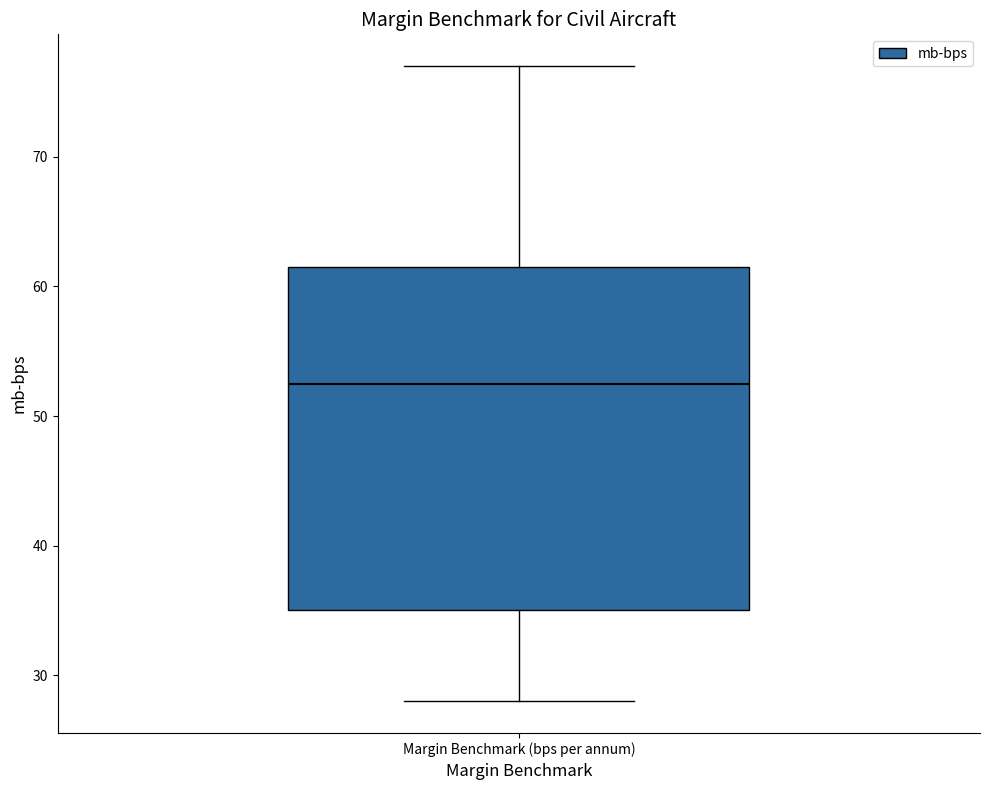

Transcribe this box plot: give where the median line is, the range the box spans, and where the two whiskers end, as read against the y-axis. The values are not printed on the chart, so give them approximately, as read against the axis.

median 53, box 35 to 62, whiskers 28 to 77